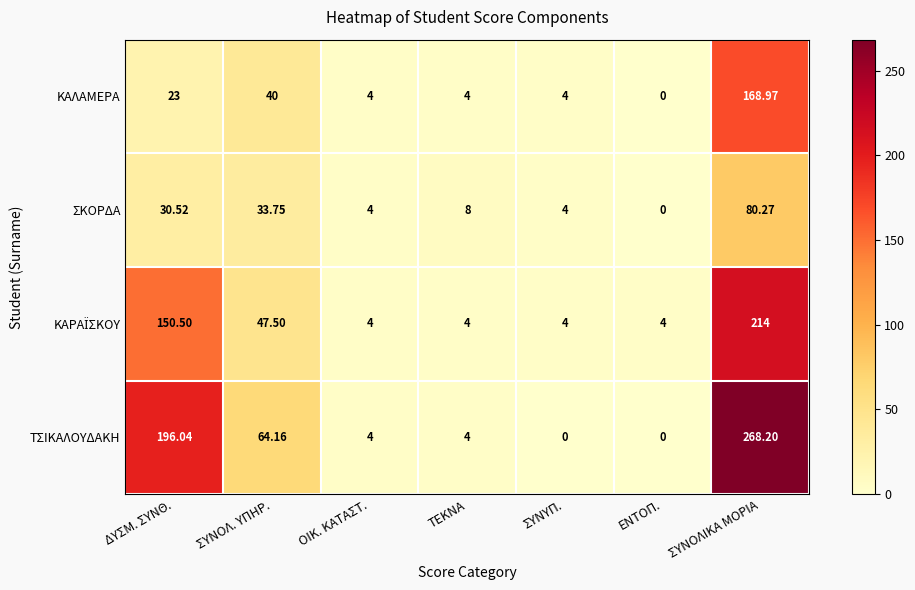

At how many categories does at least one series exceed 198?

1